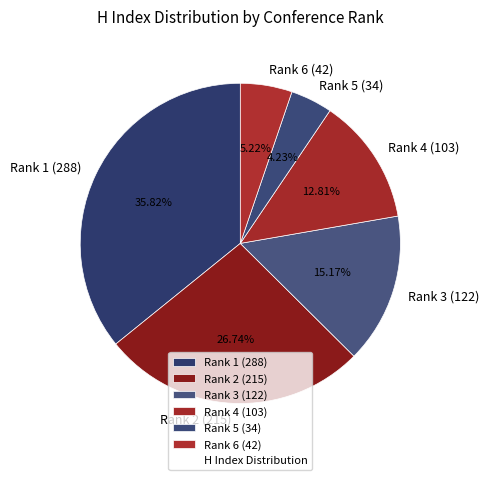

To the nearest percent, what is the combined percentage of Rank 6 (42) and Rank 5 (34)?

9%